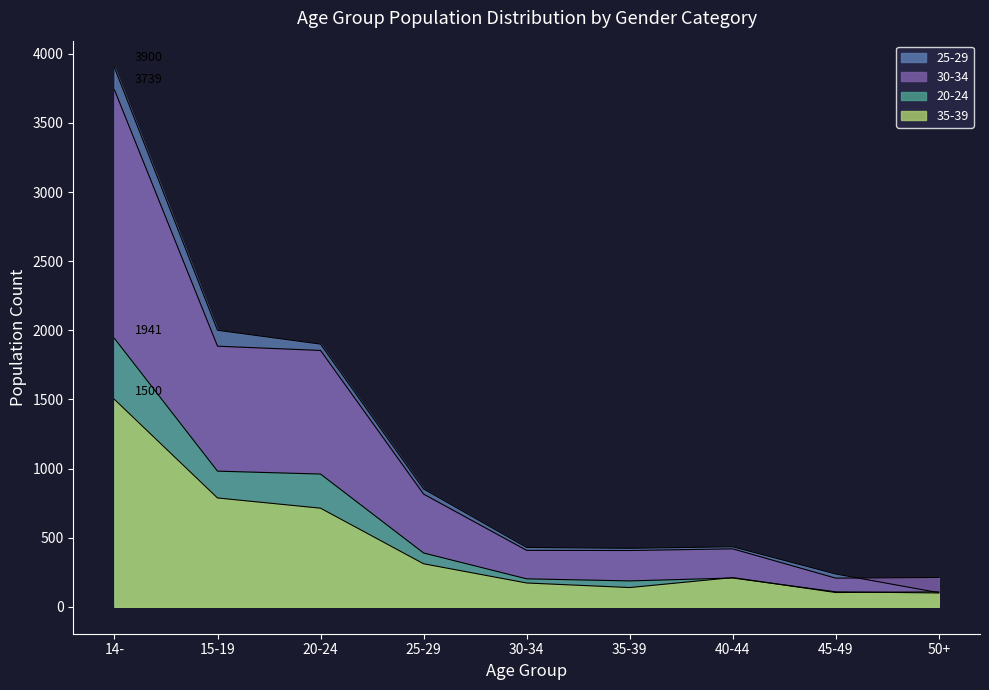

At which category is the sum across all series the highest?

14-